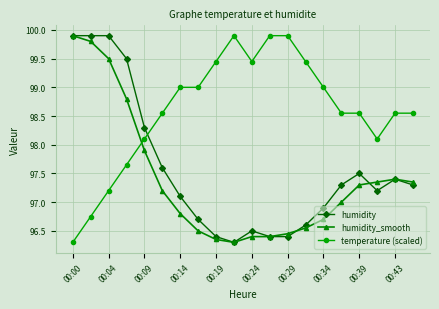

How many times do humidity and temperature (scaled) cross each other?

1